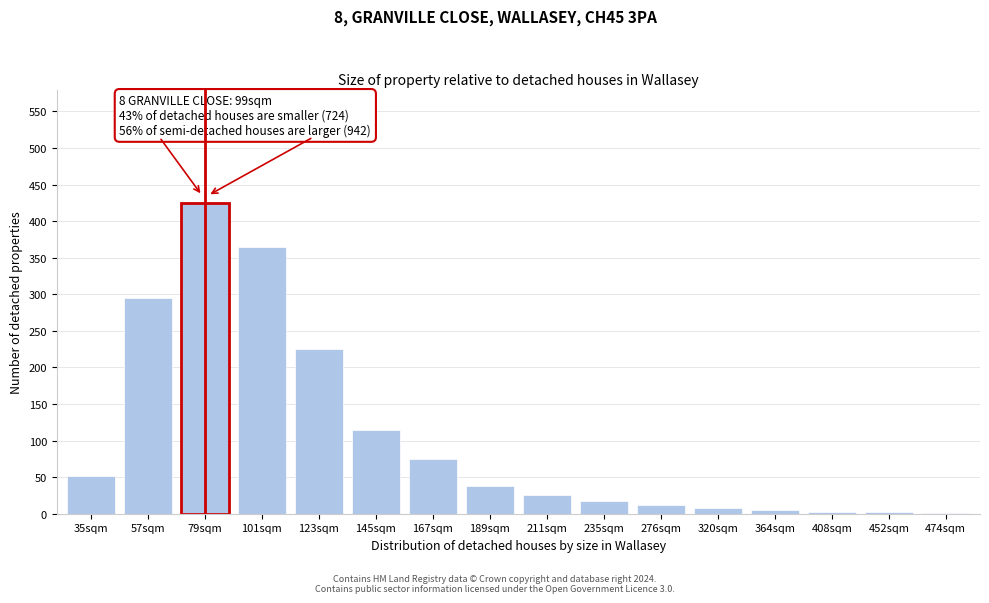

True or false: the data shows 13 at 35sqm.

False